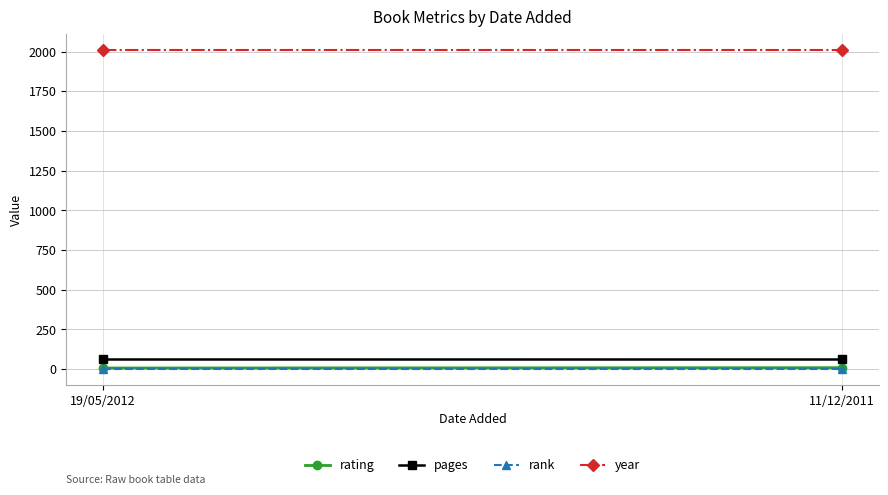

Reading left to right, transcribe all the data shown in this chart.

rating: 6	8
pages: 64	64
rank: 1	1
year: 2011	2011